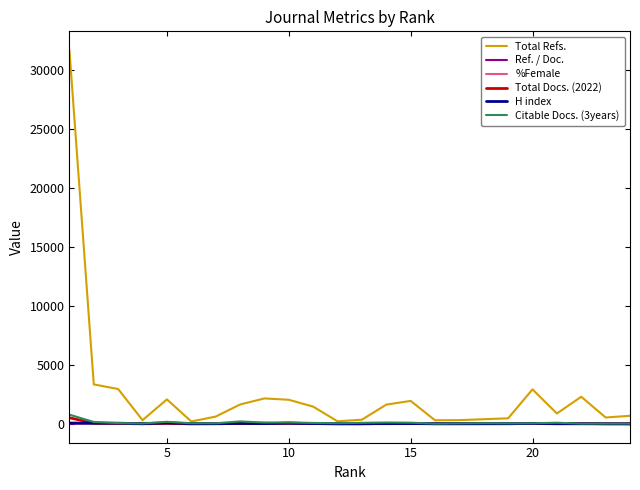

How many lines are shown in the chart?

6